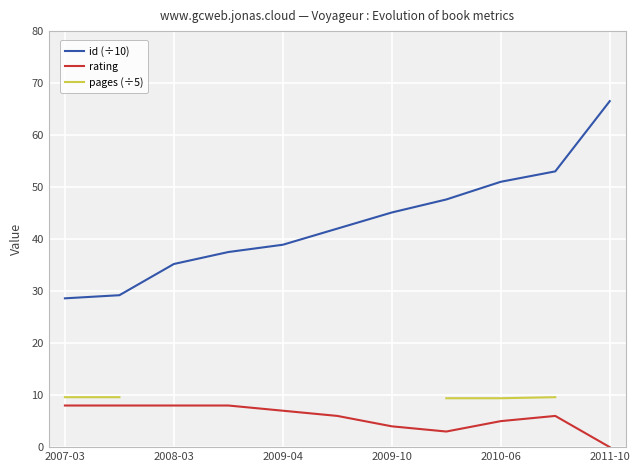

True or false: pages (÷5) has more than 1 interior local peaks.

False